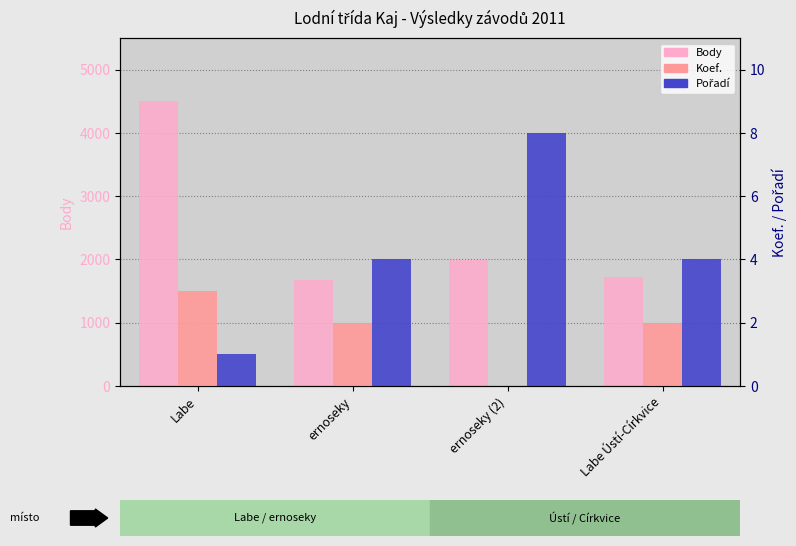

Is the value of Body at ernoseky greater than the value of Pořadí at Labe Ústí-Církvice?

Yes